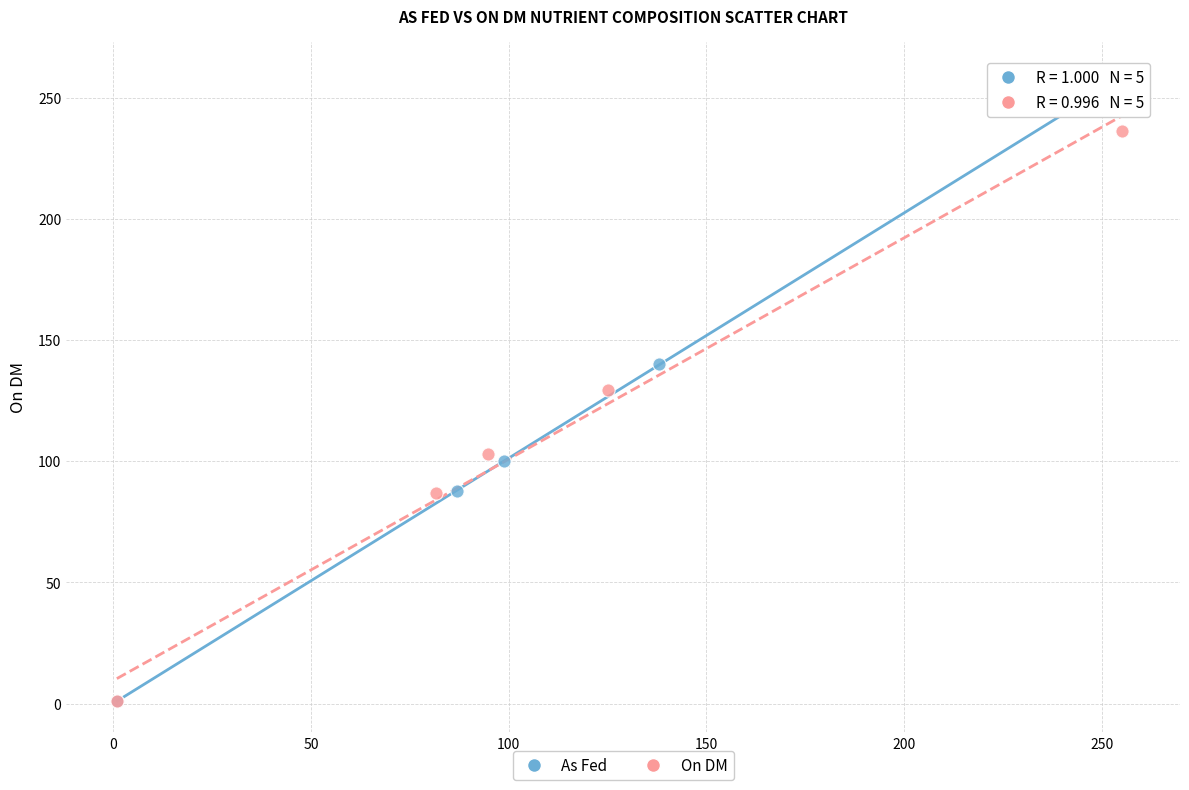

Which series has the widest spread of Y values?

As Fed